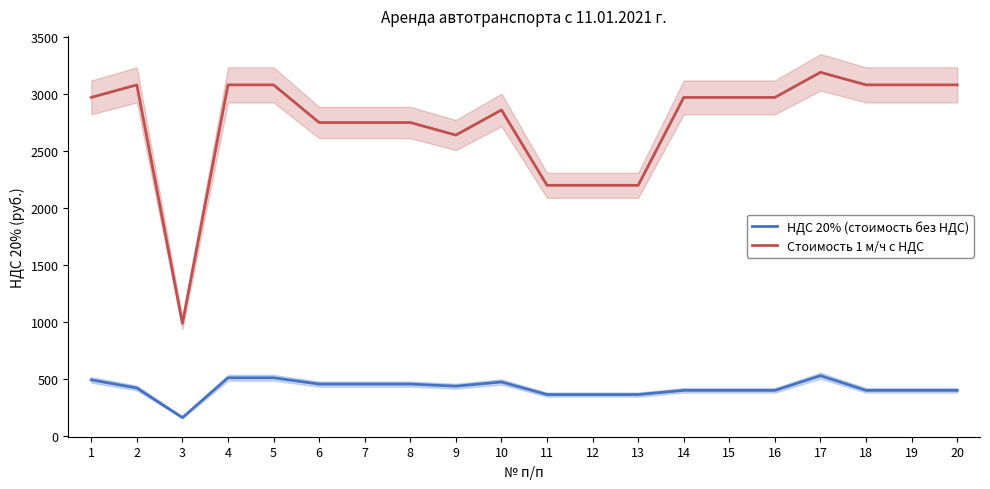

At which category is the sum across all series the highest?

17